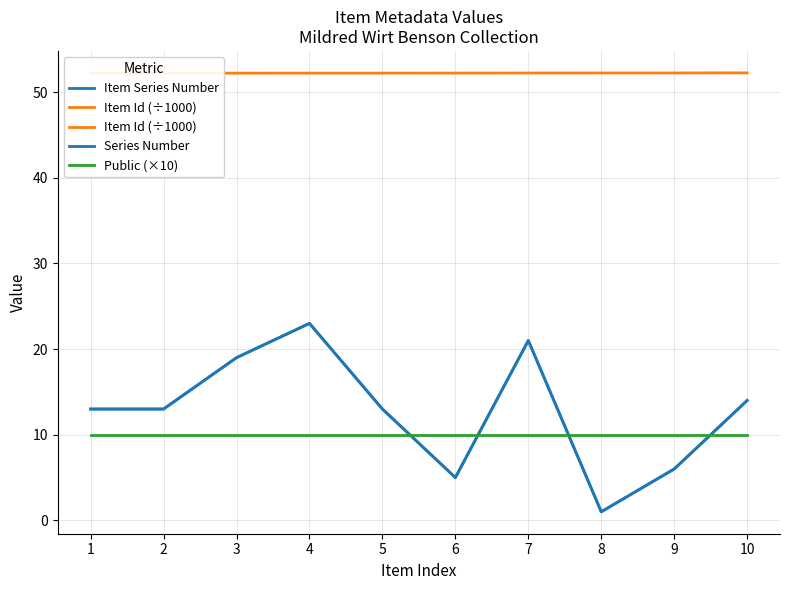

What is the spread (max minus min) of values at 2?

42.2